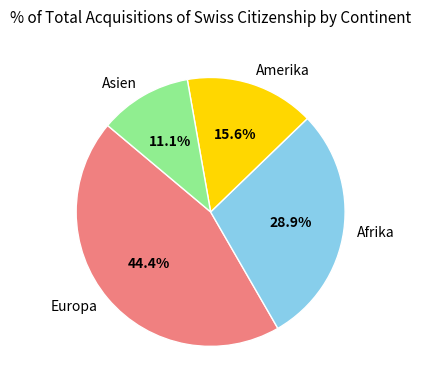

To the nearest percent, what is the difference between the largest and smallest slice percentages?

33%